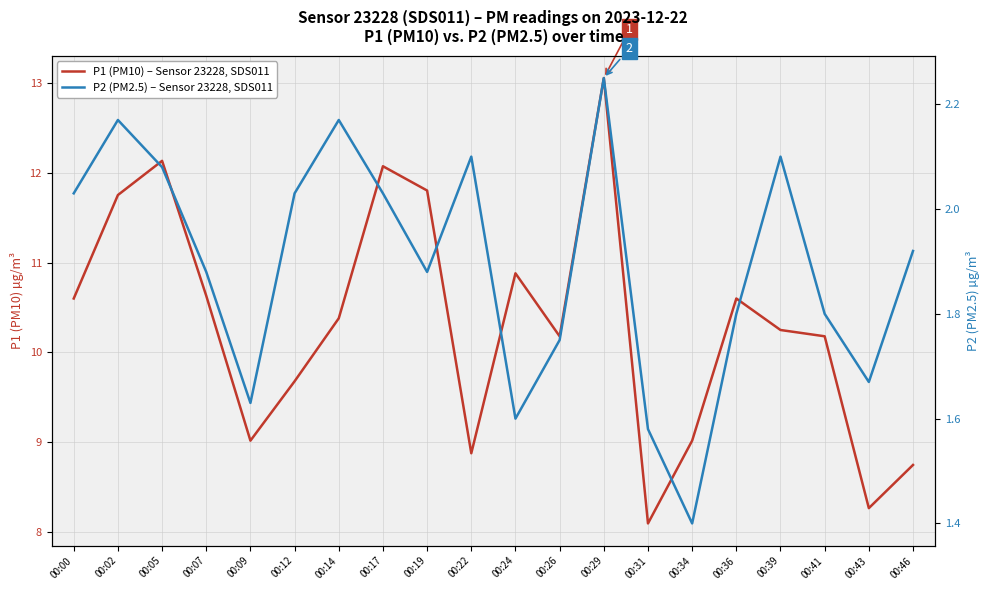

How many interior local valleys does the P1 (PM10) – Sensor 23228, SDS011 series have?

5